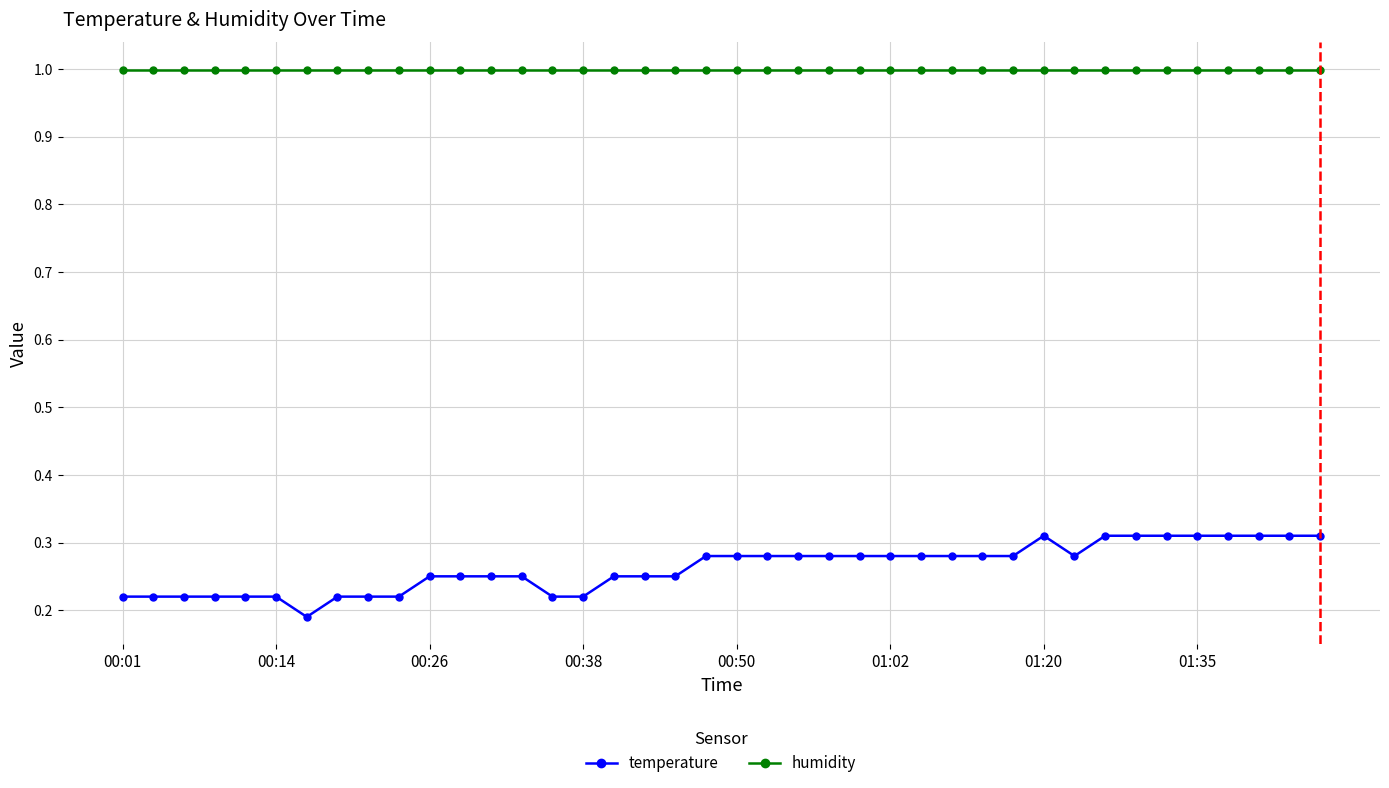

What is the sum of all temperature values?

10.5